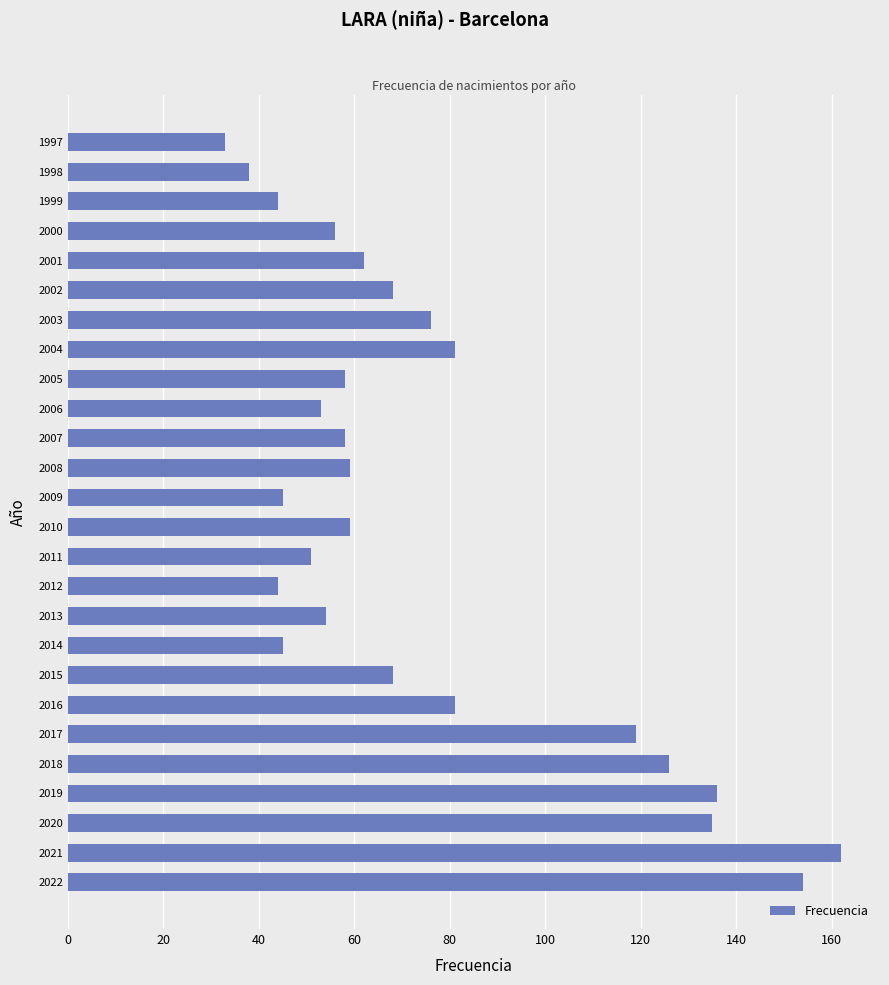

What is the sum of all values?

1965